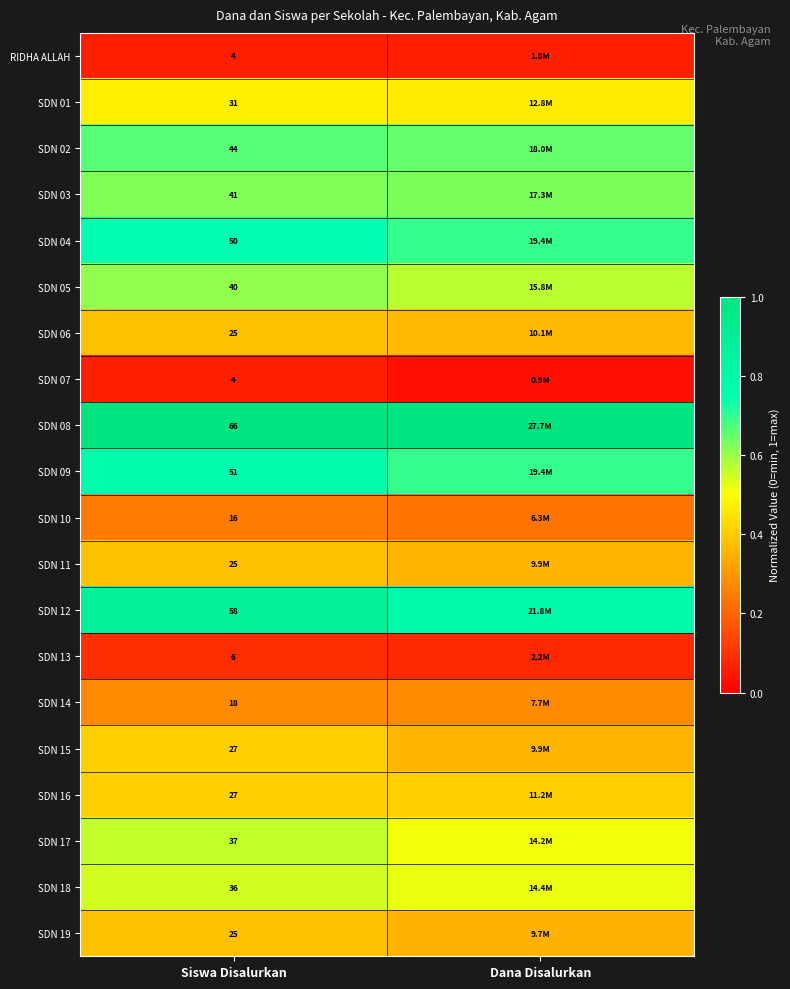

At which category does the chart reach its peak across all series?

Siswa Disalurkan